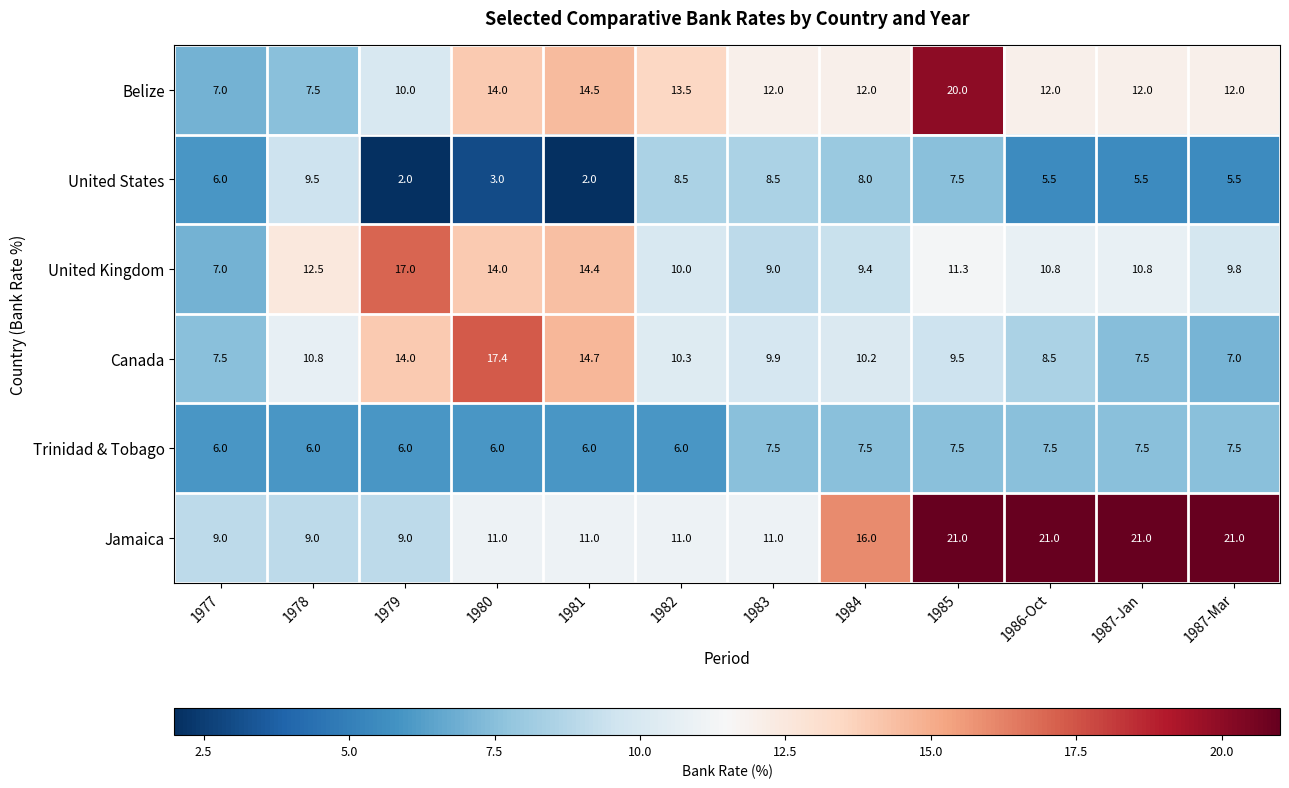

What value does the Trinidad & Tobago series have at 1979?

6.0